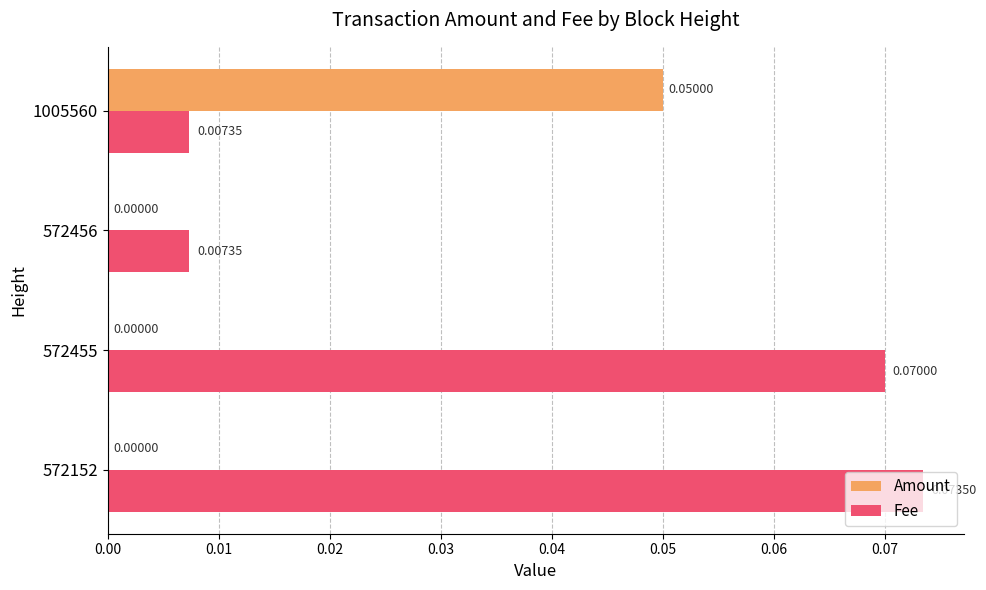

Between 572455 and 1005560, which series saw the biggest shift?

Fee